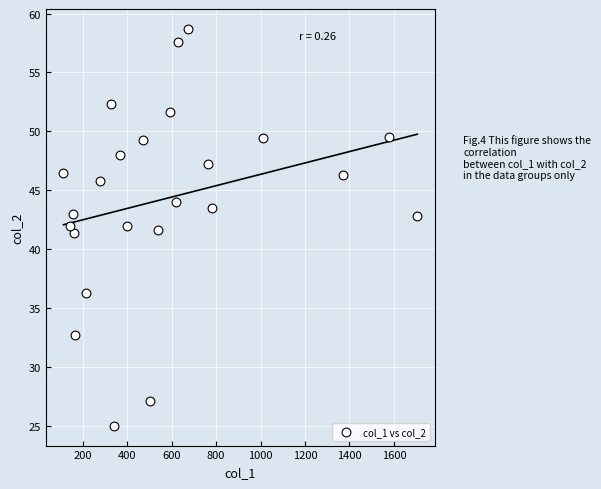

What is the range of X values (max minus min)?

1591.0